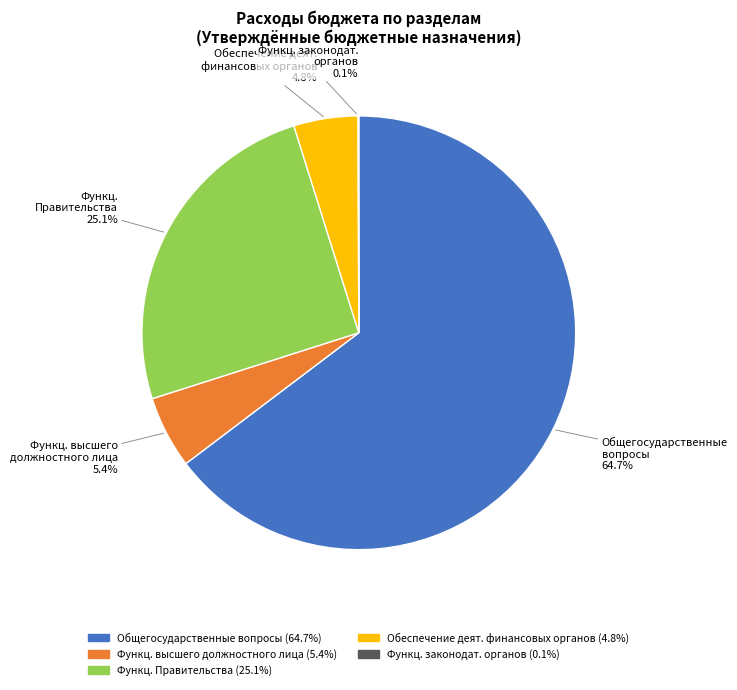

Is there any slice that represents more than half of the pie?

Yes